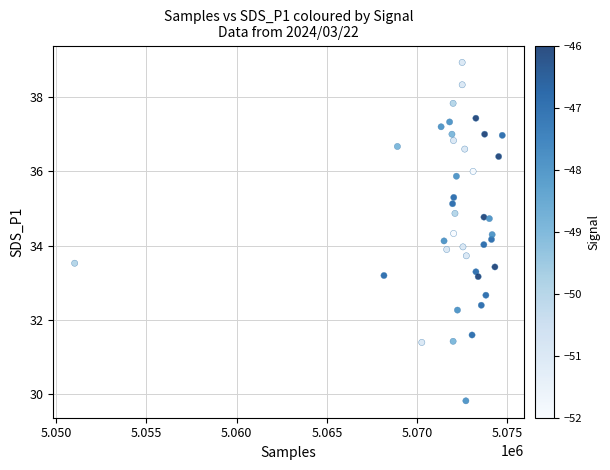

What is the range of X values (max minus min)?

23687.0